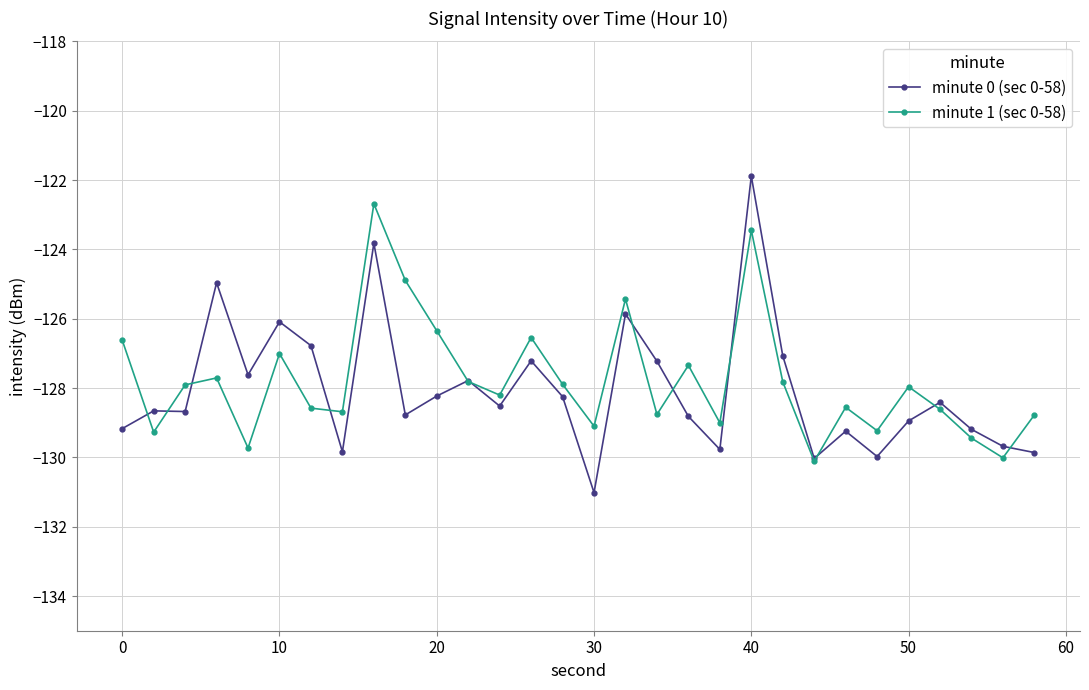

List the series in order of their peak value, highest first.

minute 0 (sec 0-58), minute 1 (sec 0-58)